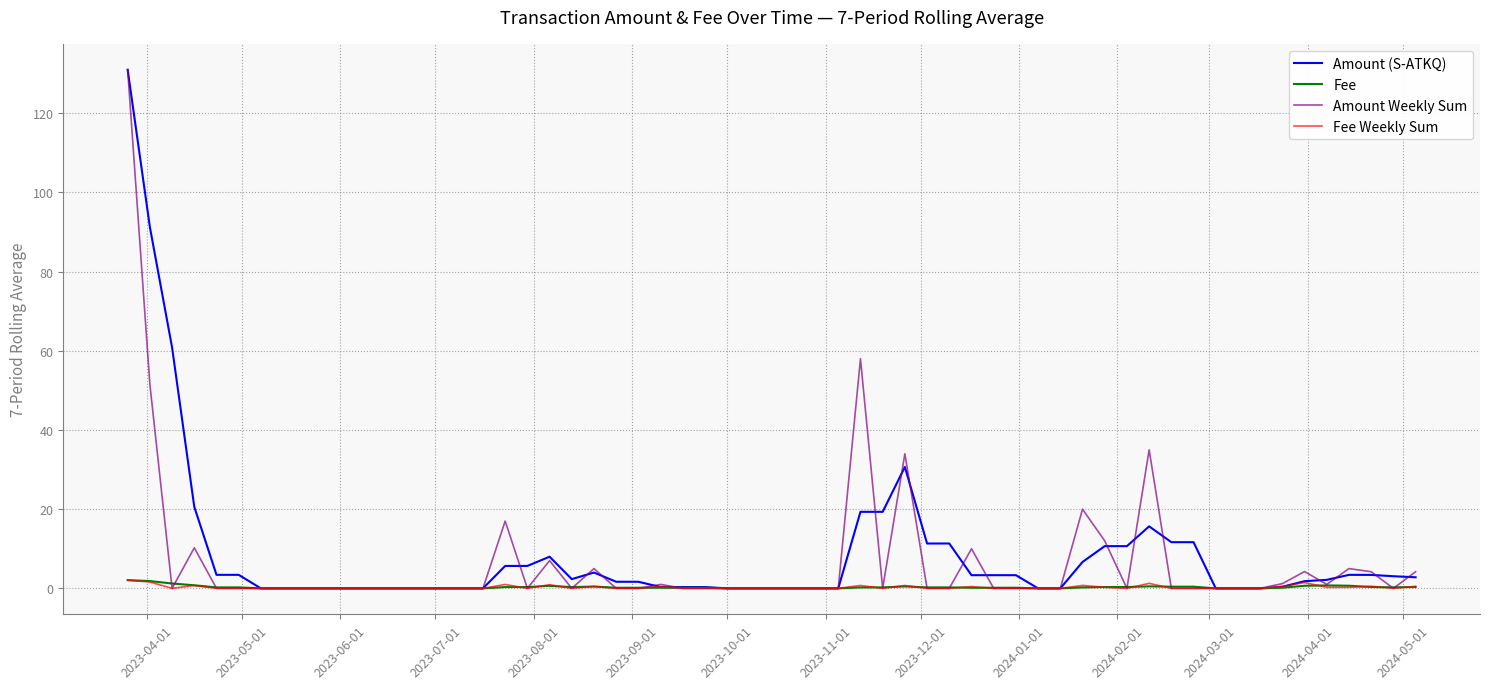

Is this an area chart (filled region under the line)?

No